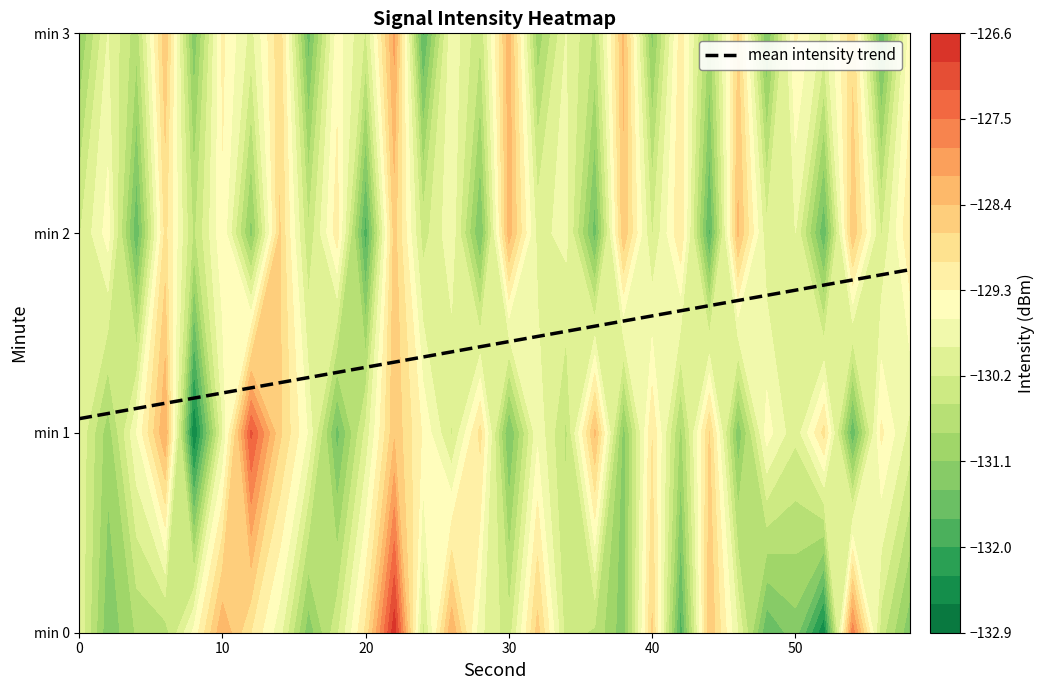

What is the ratio of the value at 6 to the value at 40?

1.0